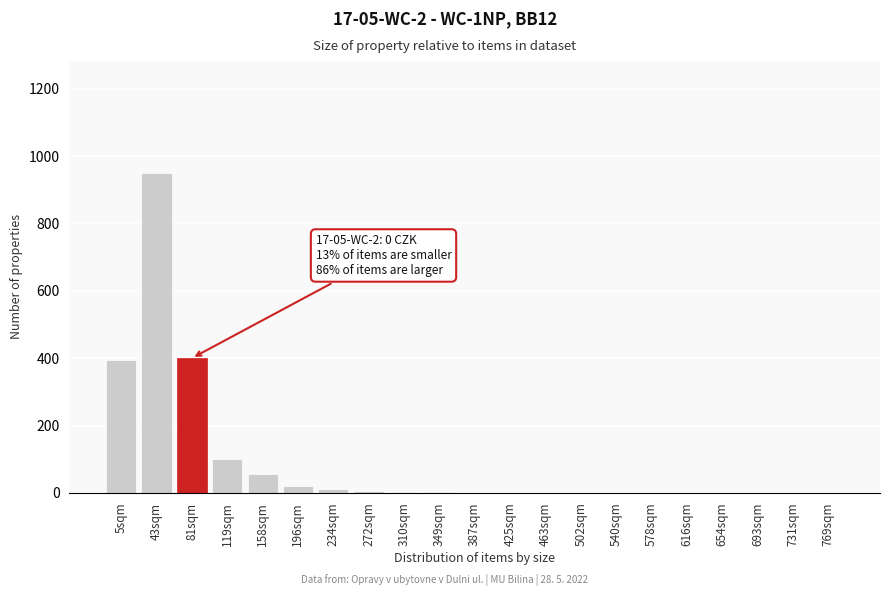

What is the sum of all values?

1943